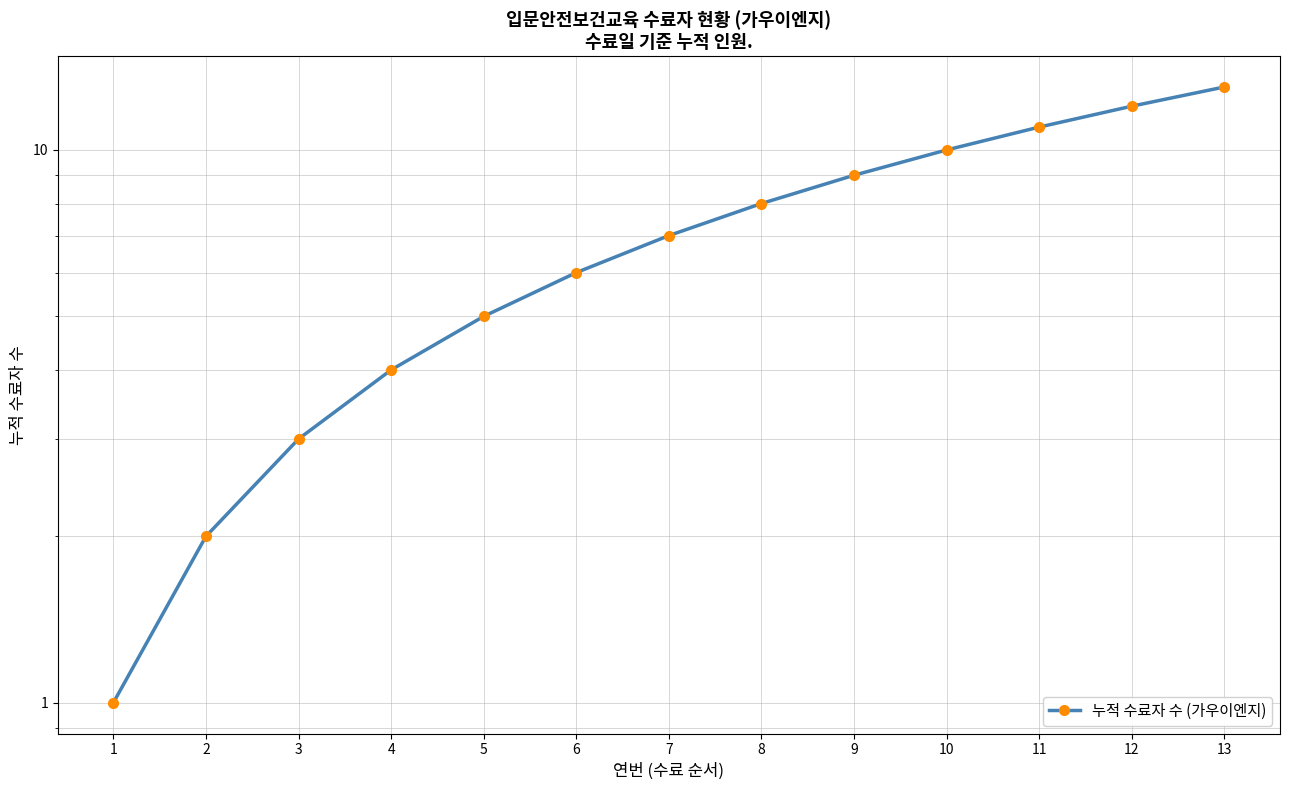

Rank the categories by value from lowest to highest.

1, 2, 3, 4, 5, 6, 7, 8, 9, 10, 11, 12, 13